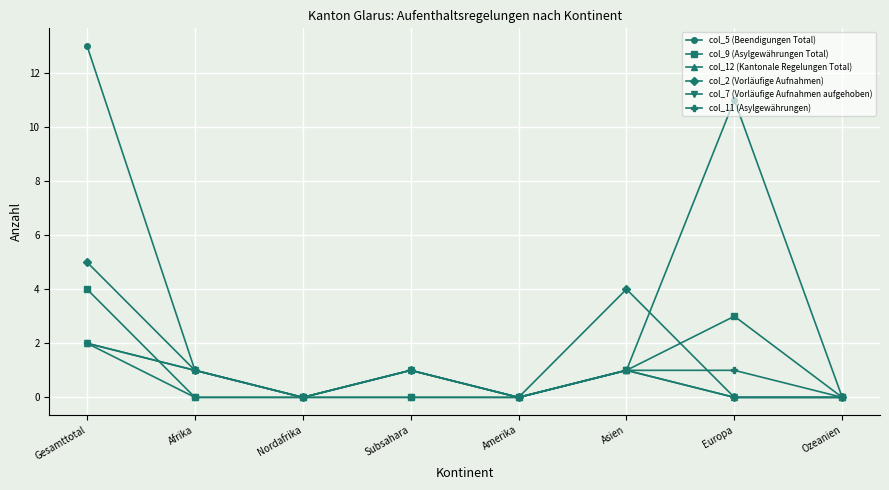

Is this an area chart (filled region under the line)?

No